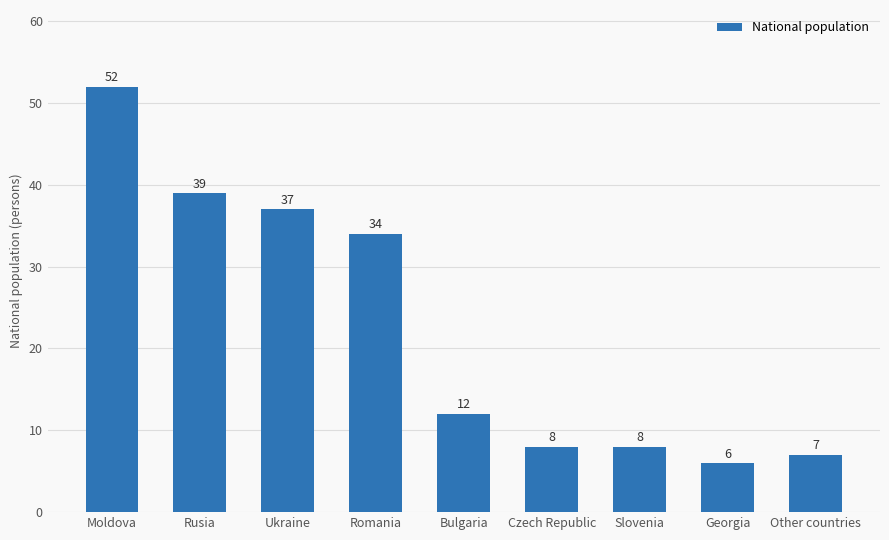

At which category does the chart reach its minimum across all series?

Georgia